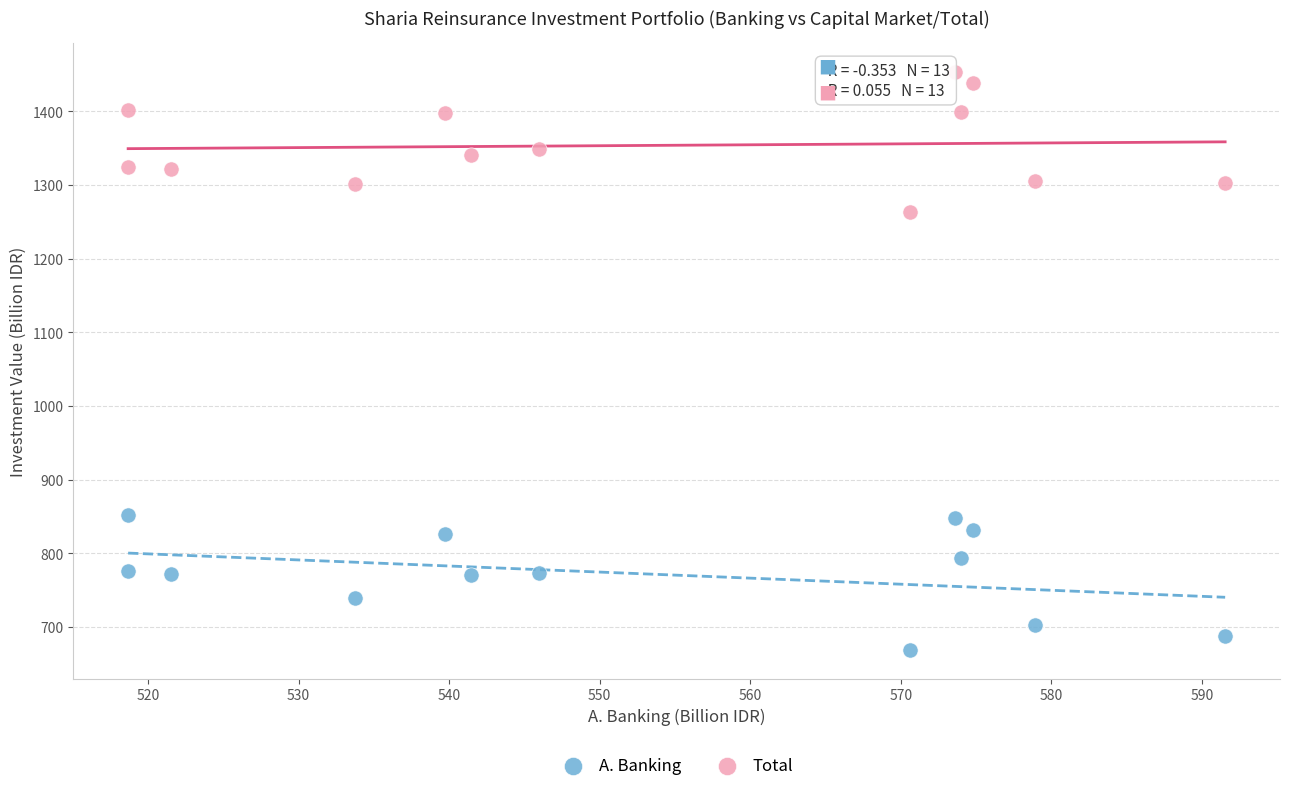

Which series has the widest spread of Y values?

Total